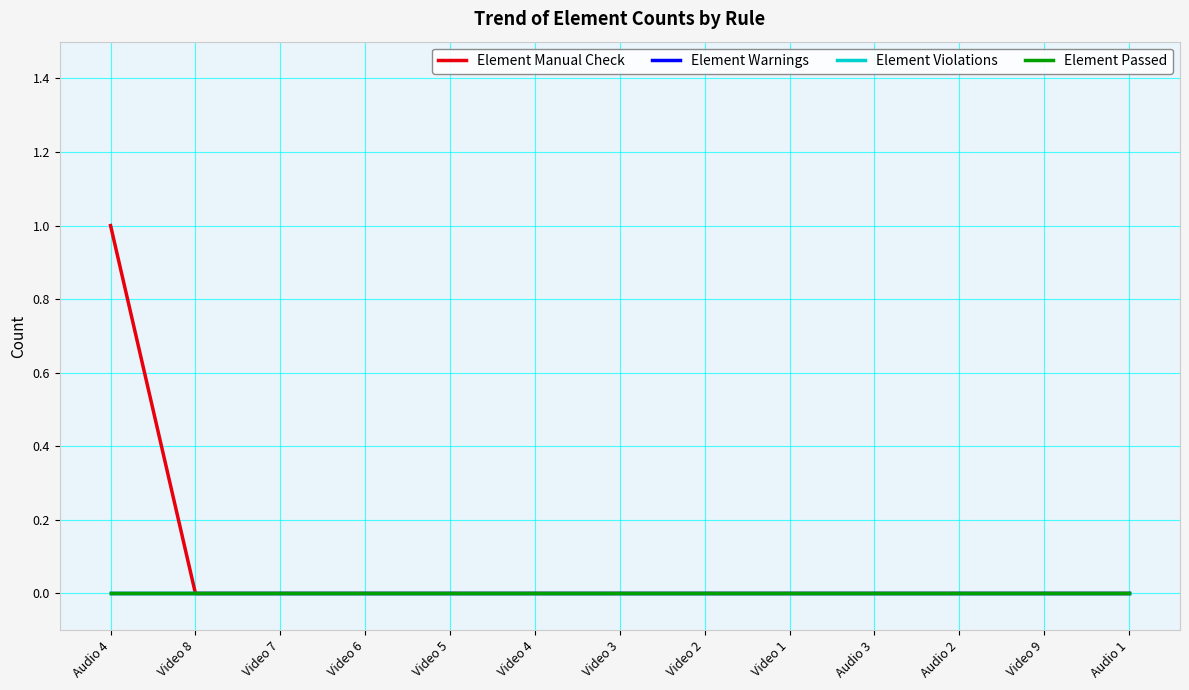

Does the chart have visible grid lines?

Yes